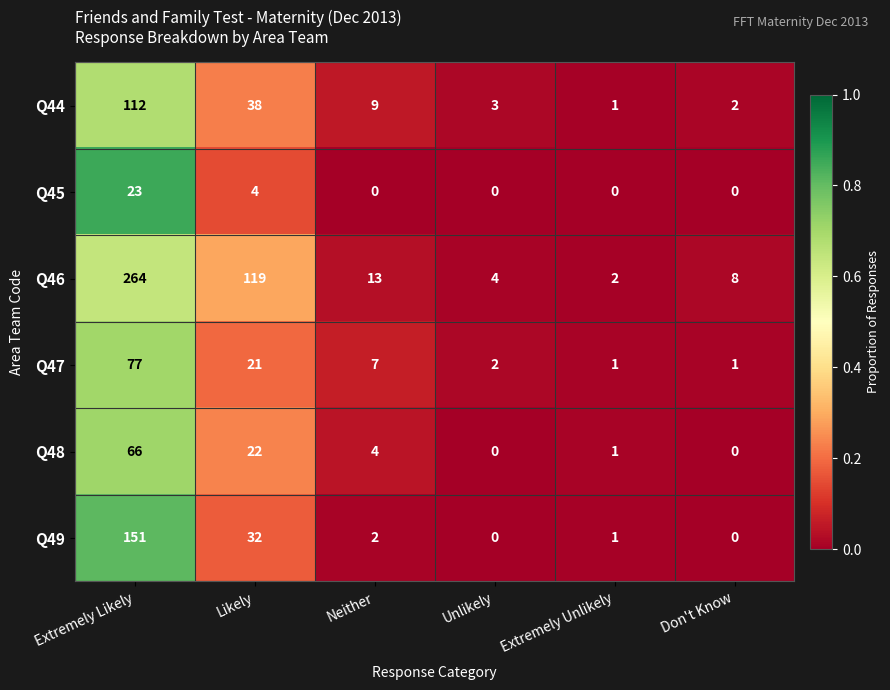

Which series has the largest total across all categories?

Q46